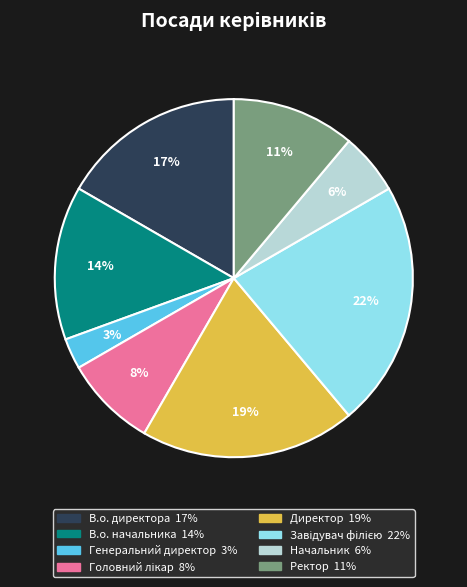

Which has a higher value, Ректор or Директор?

Директор